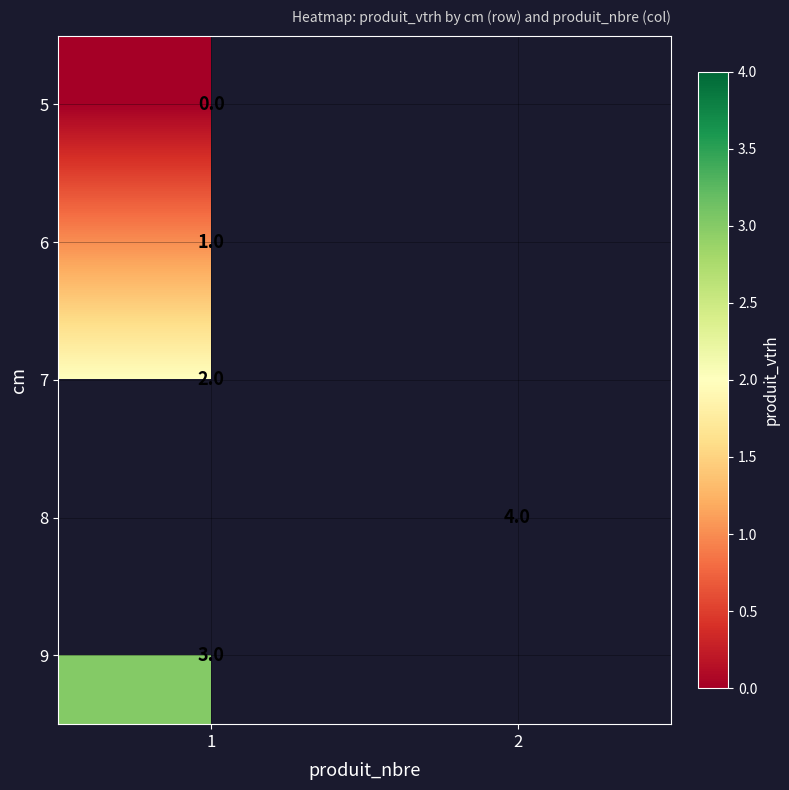

The value of 6 at 1 is 1. True or false?

True